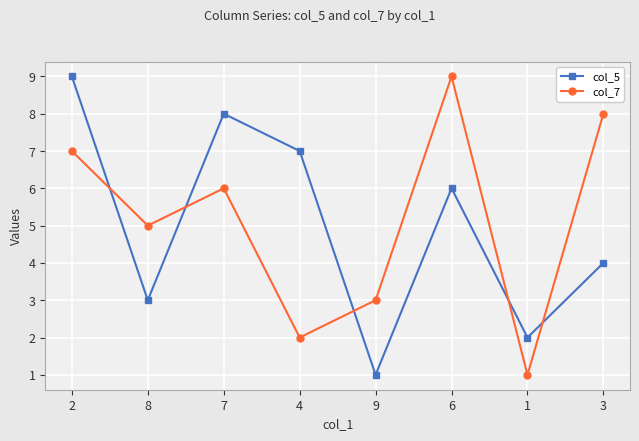

List the labels in order of col_7 value, largest first.

6, 3, 2, 7, 8, 9, 4, 1